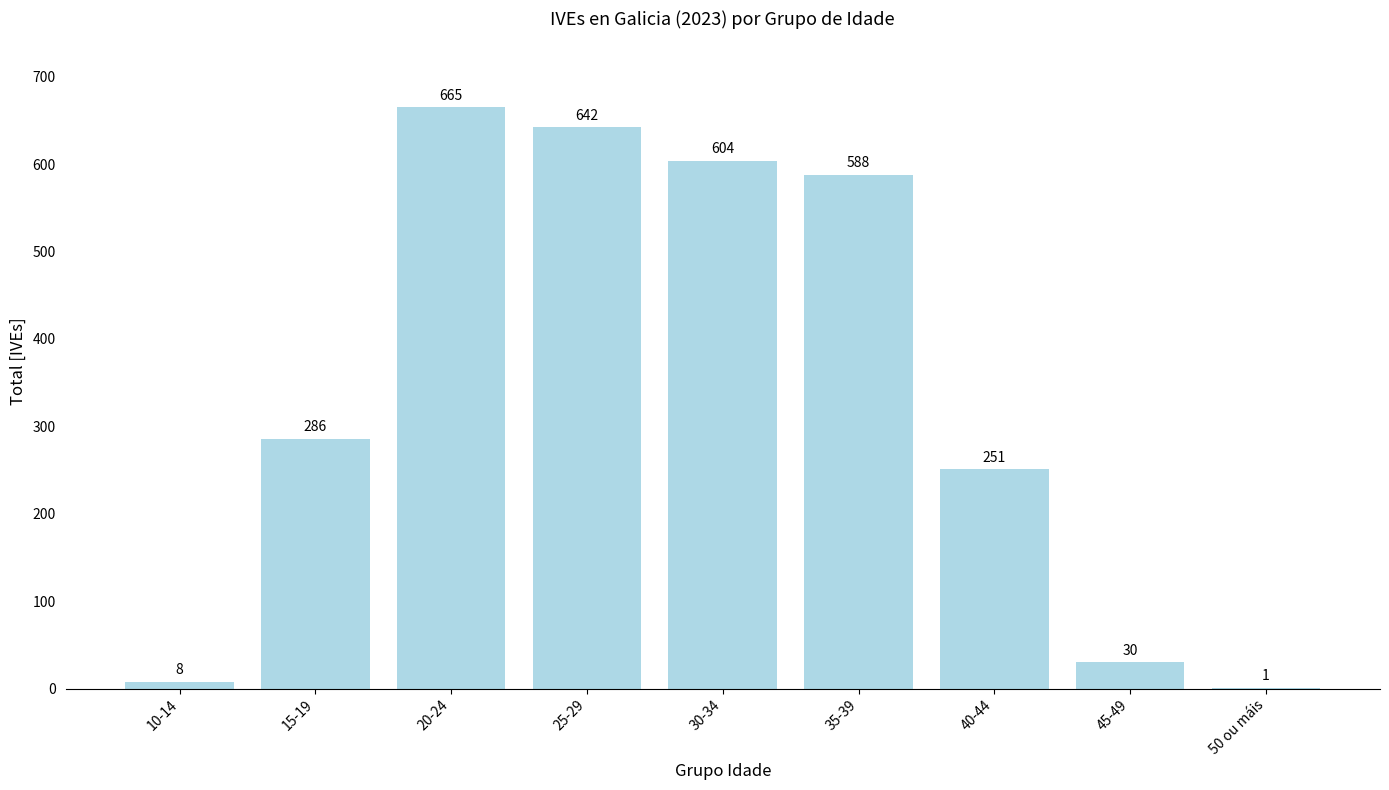

Reading right to left, what are all the values shown in this chart?

1	30	251	588	604	642	665	286	8